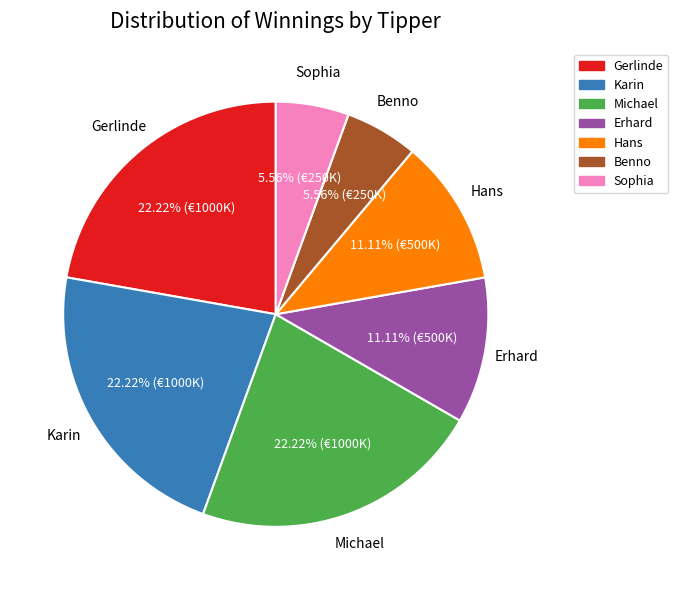

Is the sum of Michael and Benno greater than half?

No